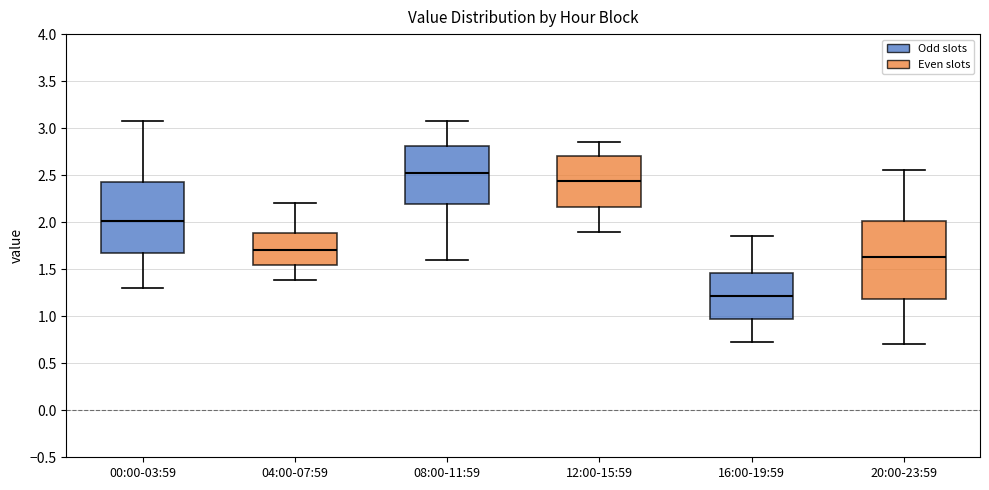

Which box's median line is the highest?

08:00-11:59